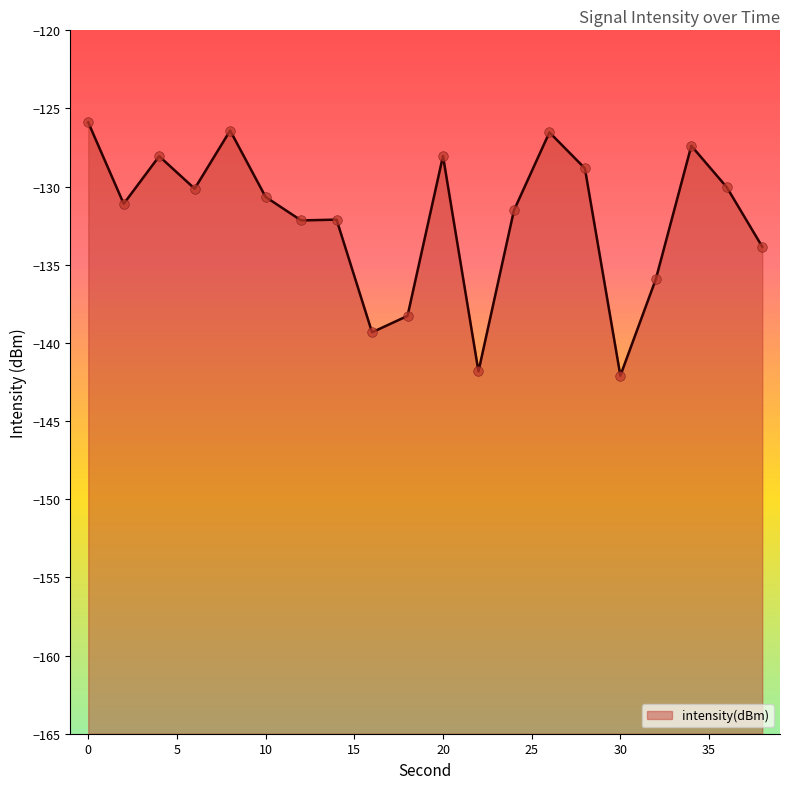

What is the change in value from 12 to 26?

+5.6